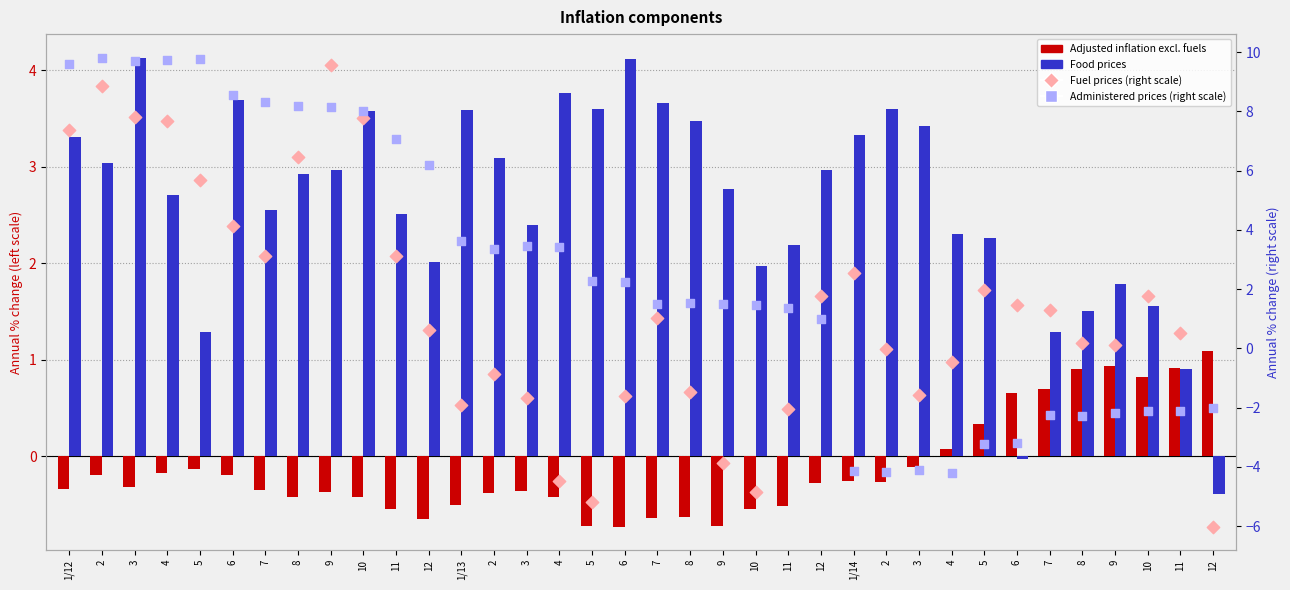

What is the total value across all series at 7?

13.6